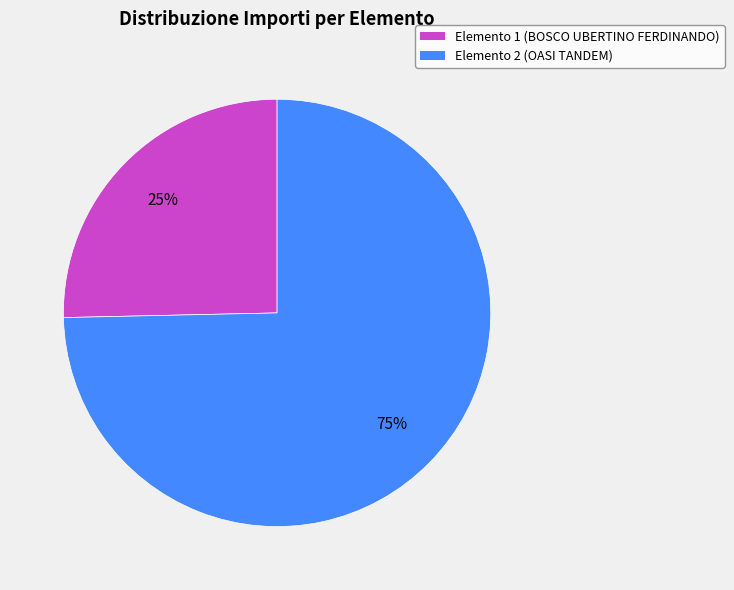

How many segments does this pie chart have?

2